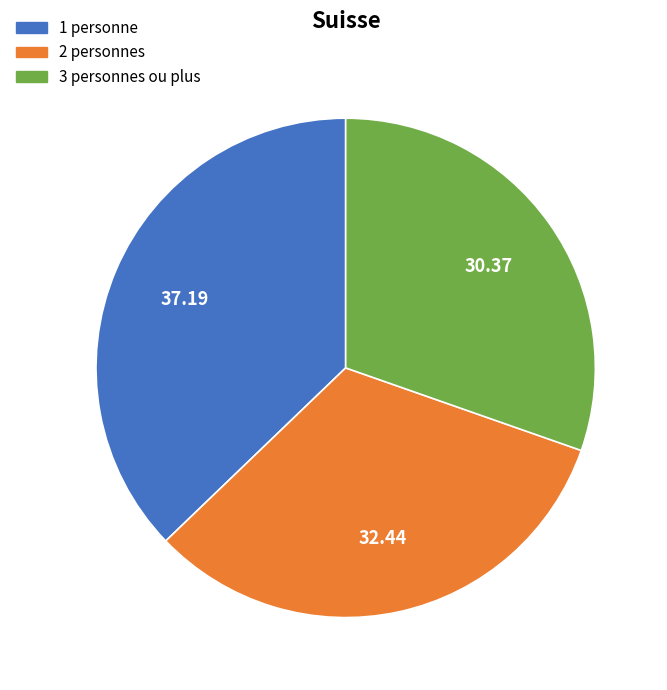

The 2 personnes slice represents 39% of the pie. True or false?

False